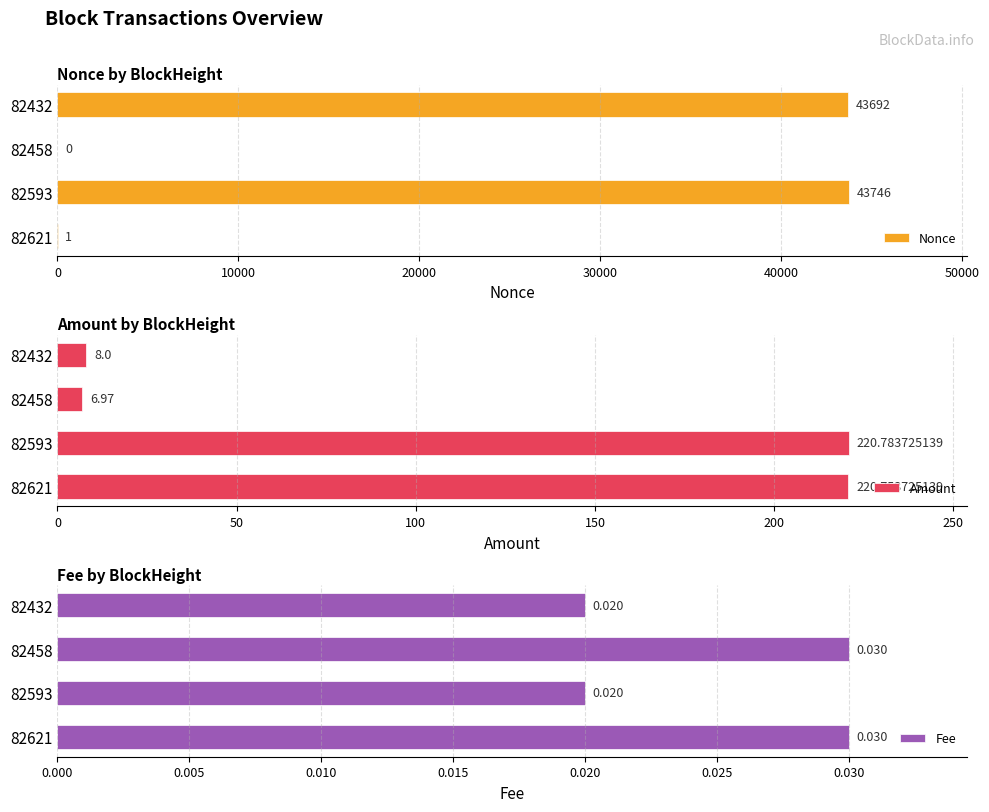

Reading right to left, list all the values displayed in this chart.

Nonce: 43692.0	0.0	43746.0	1.0
Amount: 8.0	7.0	220.8	220.8
Fee: 0.0	0.0	0.0	0.0